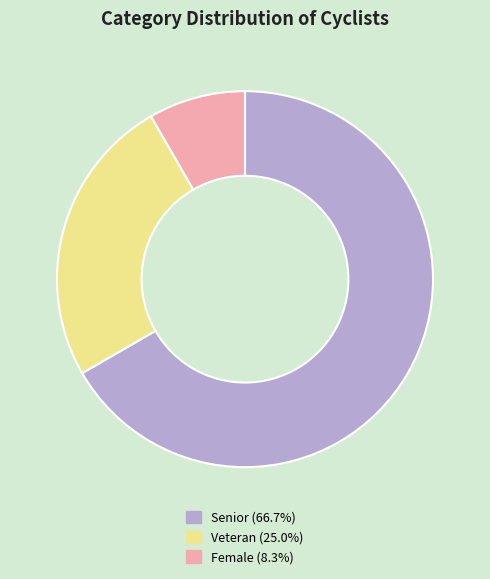

Does any single category account for the majority?

Yes